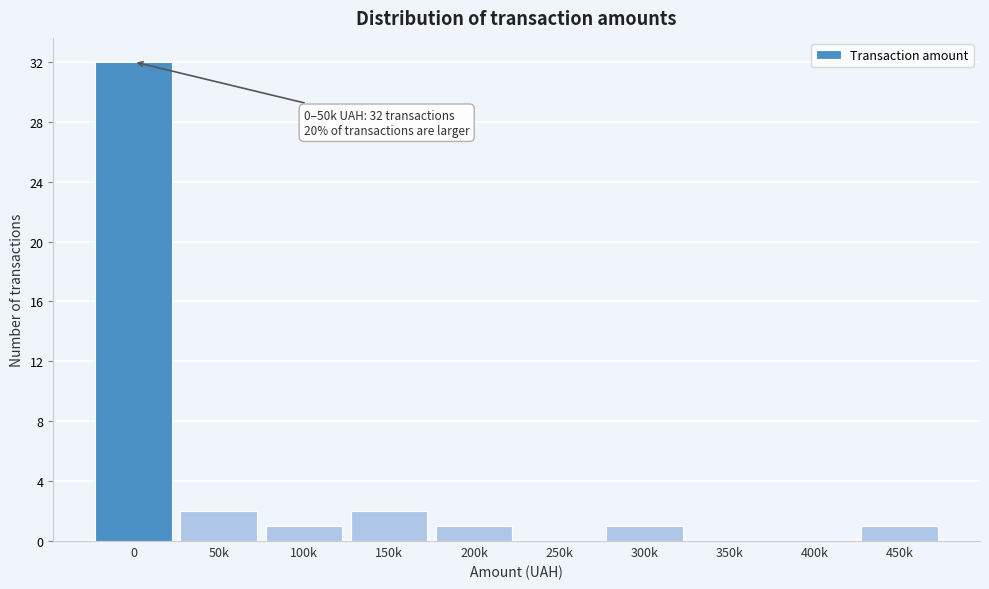

Reading right to left, extract all data points from this chart.

450k=1	400k=0	350k=0	300k=1	250k=0	200k=1	150k=2	100k=1	50k=2	0=32